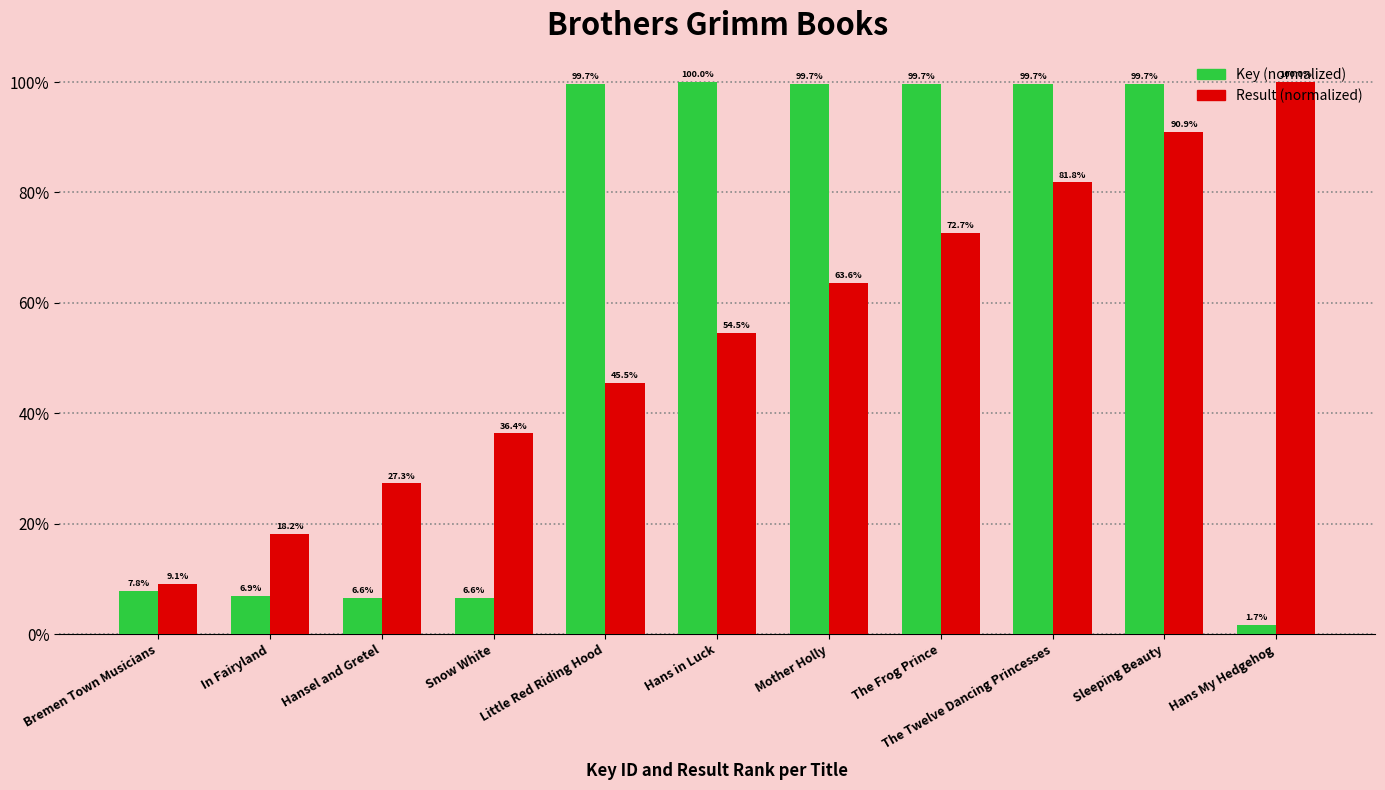

At Mother Holly, list the series in order from largest to smallest.

Key (normalized), Result (normalized)